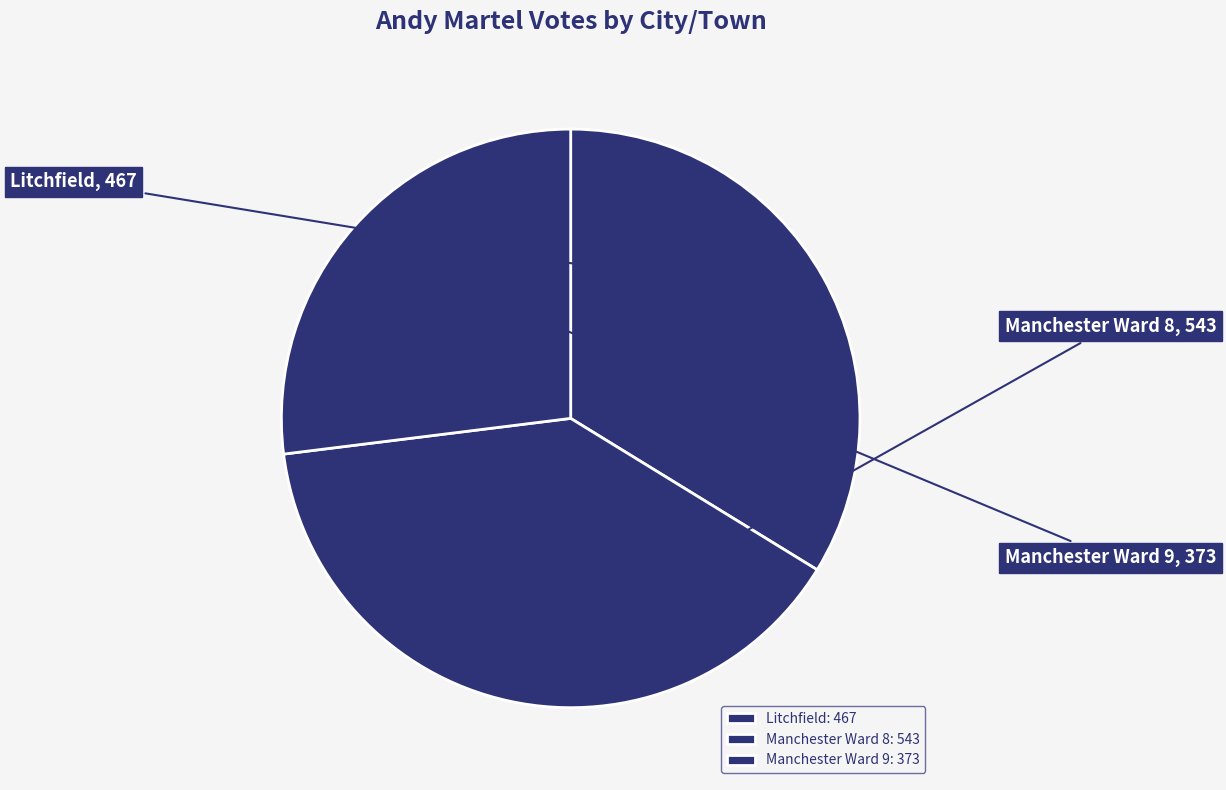

How many slices are in this pie chart?

3